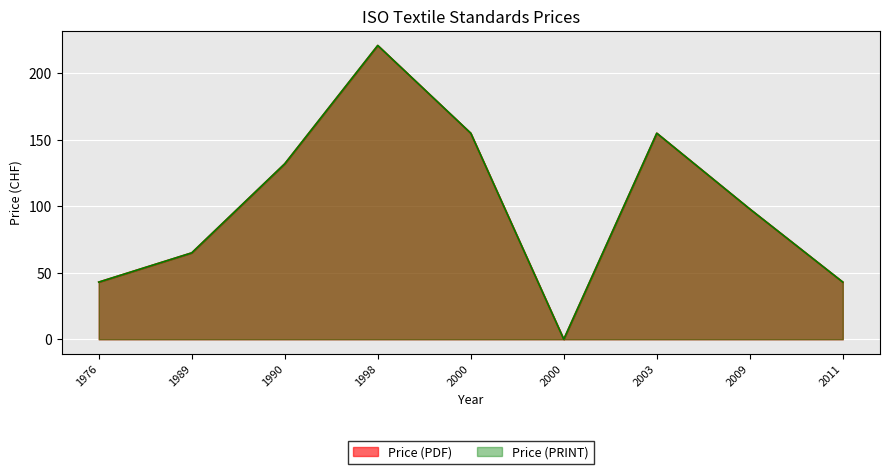

What is the approximate value of Price (PRINT) at 1989, to the nearest 10?

60